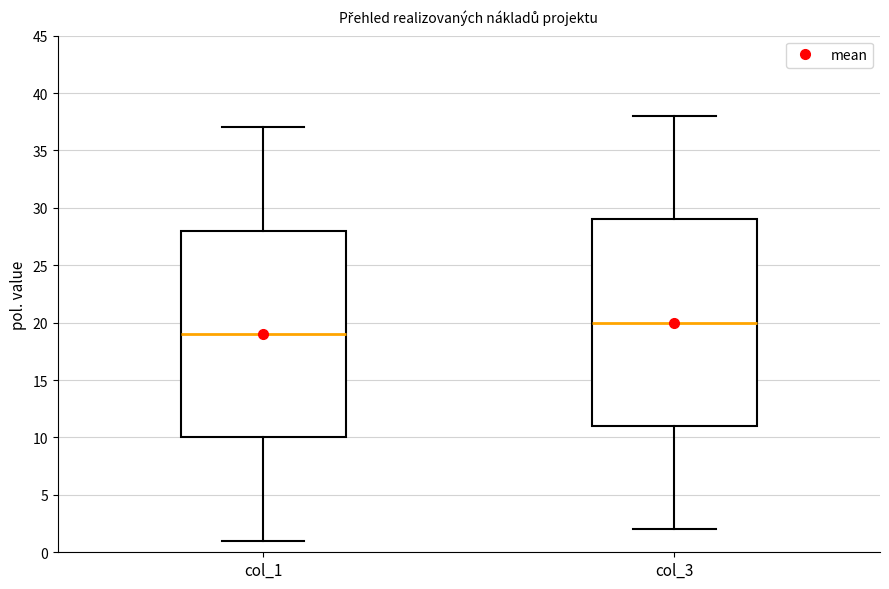

Which box has the lowest median line?

col_1